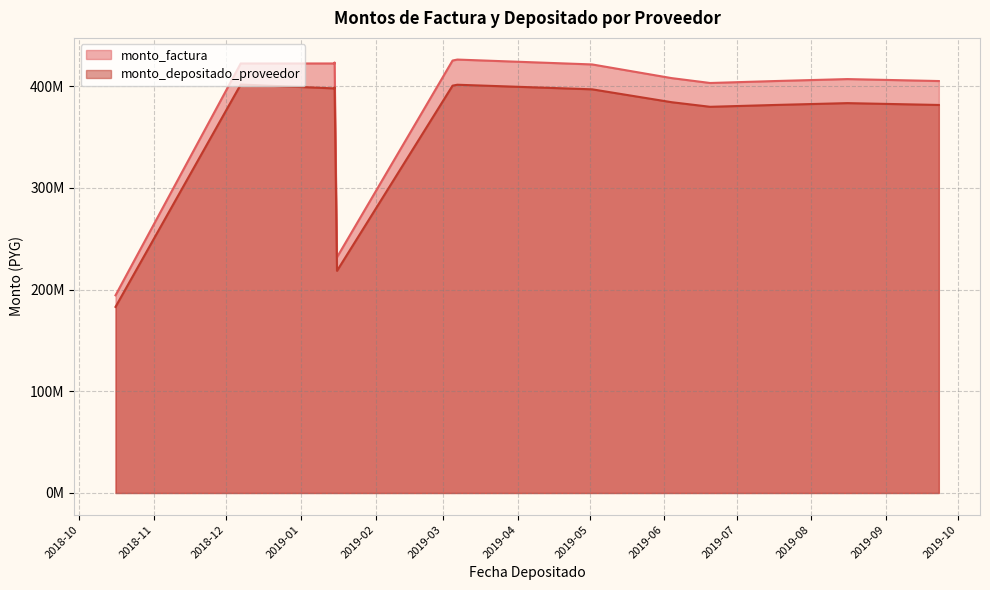

How many data points in monto_factura are above 408000000?

6